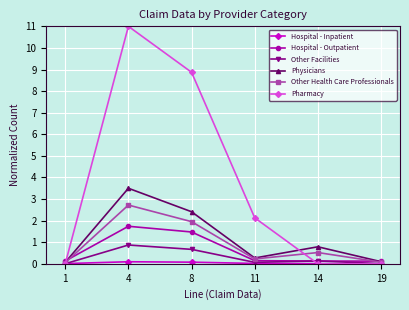

How many series are shown in this chart?

6